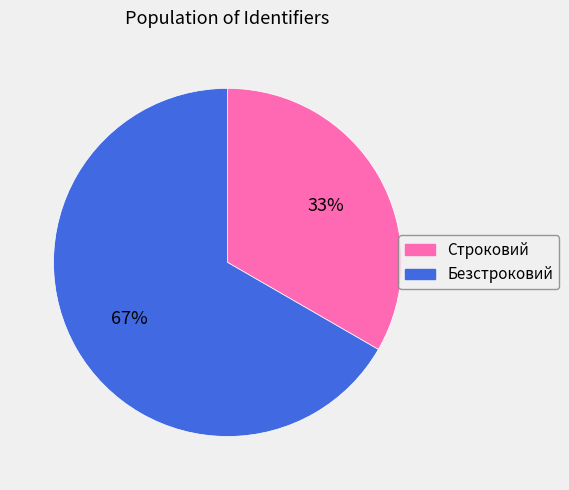

To the nearest percent, what percentage of the pie is Строковий?

33%